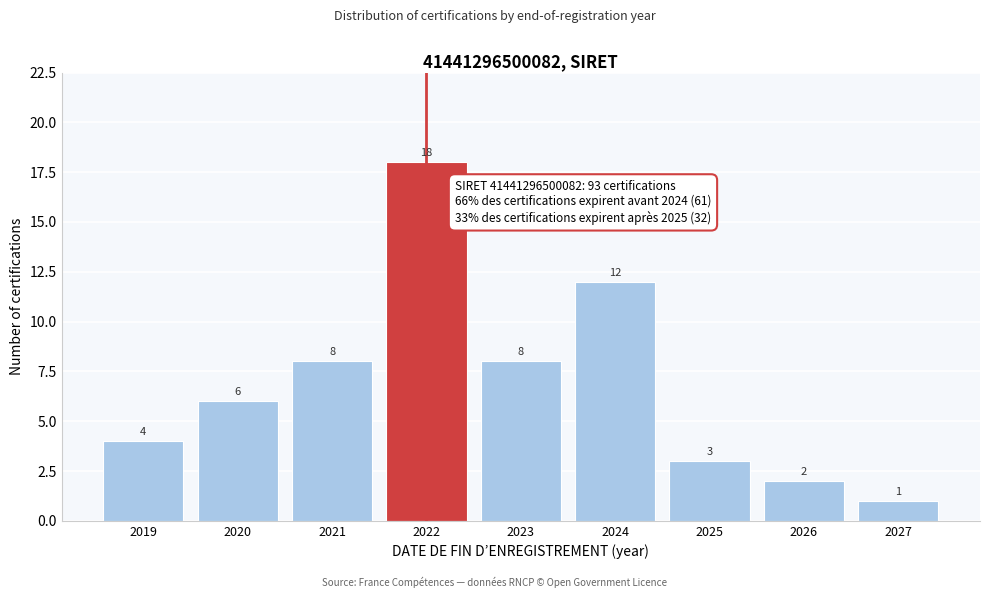

Reading left to right, extract all data points from this chart.

4	6	8	18	8	12	3	2	1